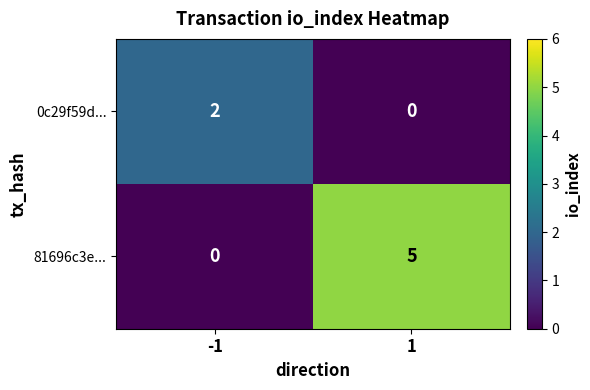

Which series has the largest range (max minus min)?

81696c3e...